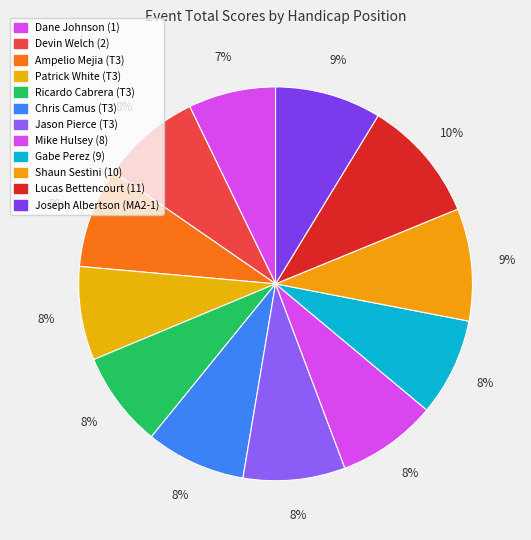

What is the largest slice in the pie chart?

Lucas Bettencourt (11)